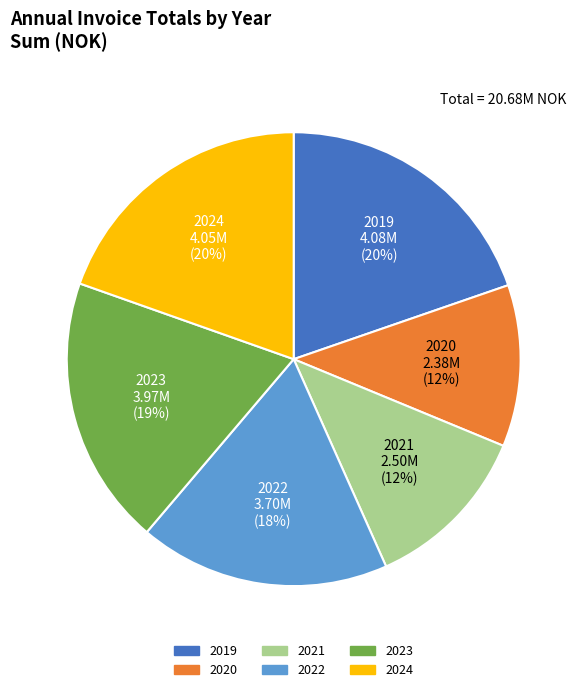

Approximately how many times larger is the value at 2021 compared to 2024?

0.6